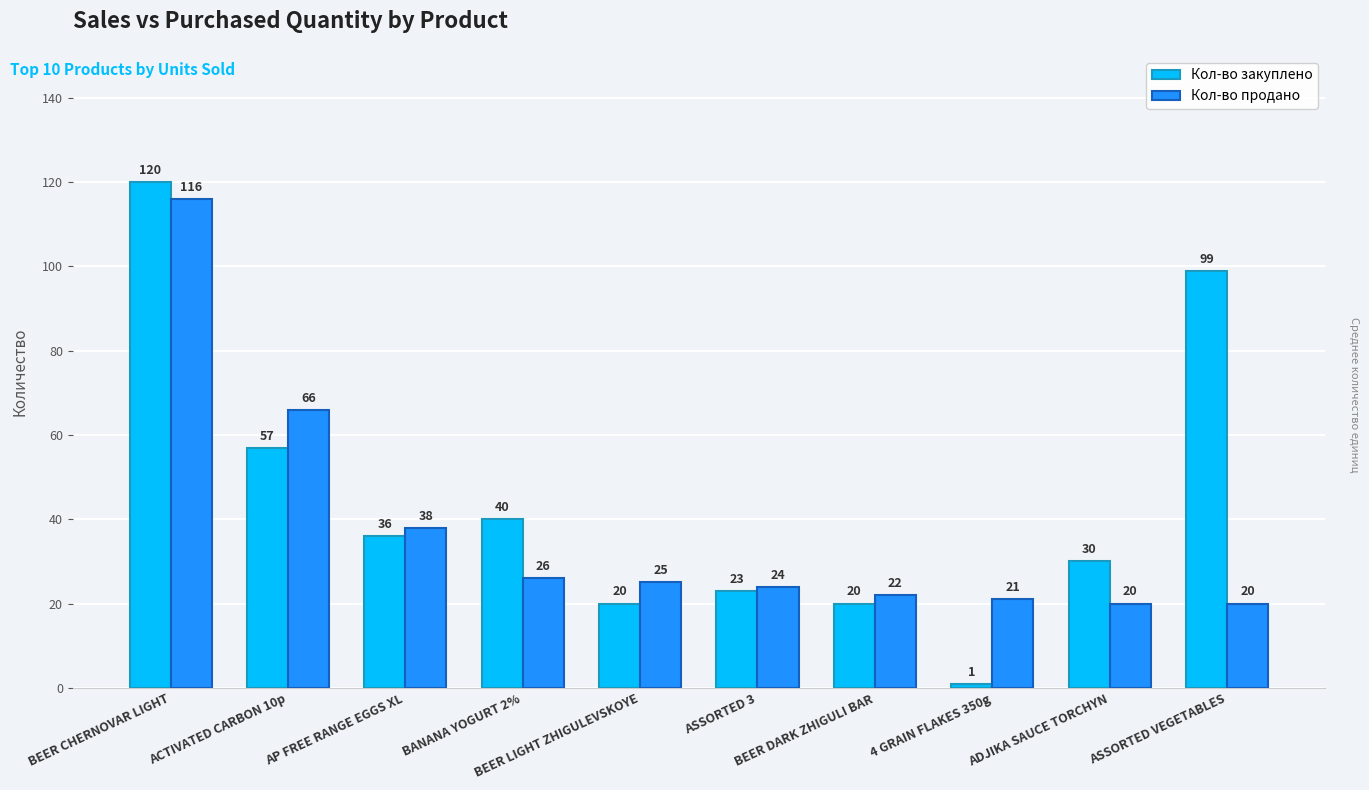

What is the difference between the Кол-во закуплено values at ASSORTED VEGETABLES and ACTIVATED CARBON 10p?

42